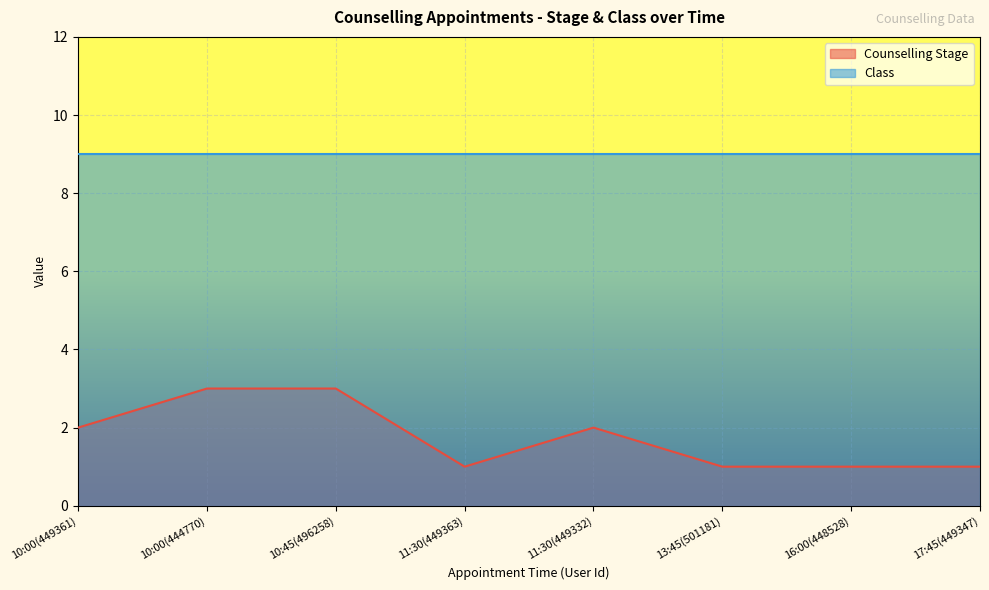

How many points are higher than both their immediate neighbors (excluding endpoints)?

1